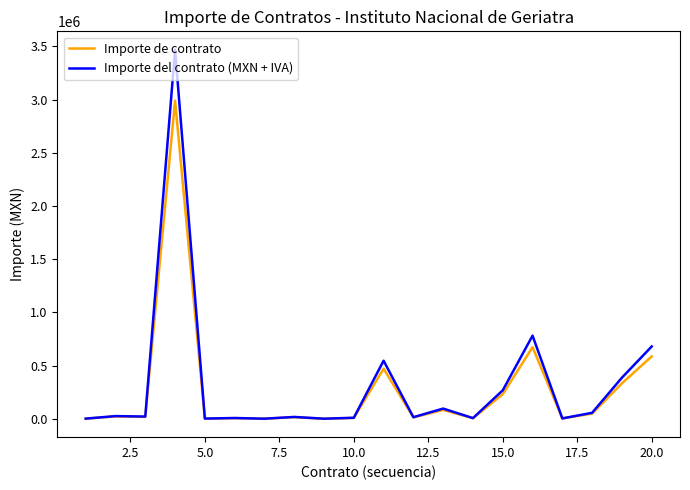

Rank the series by their maximum value, from highest to lowest.

Importe del contrato (MXN + IVA), Importe de contrato